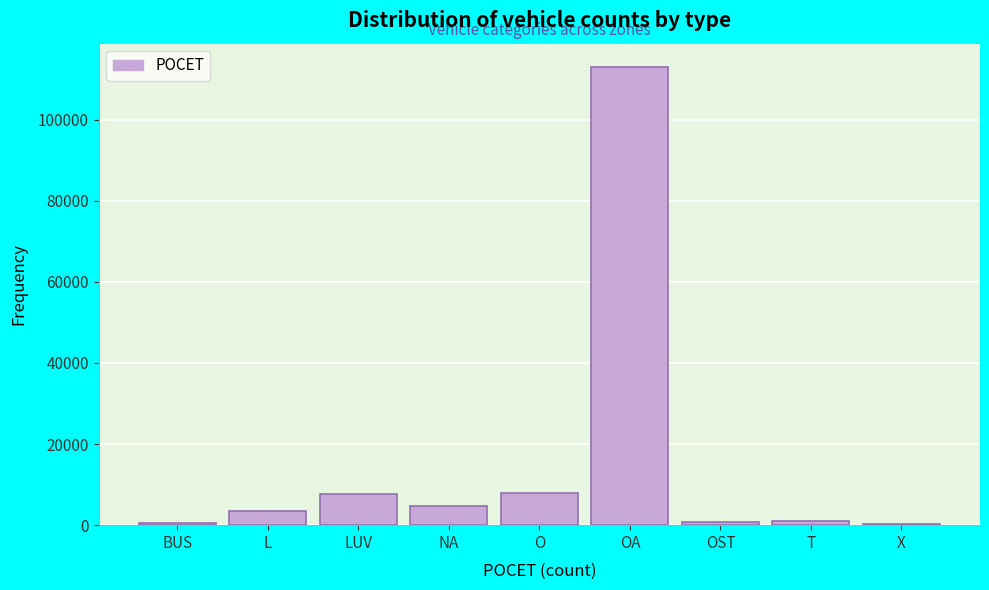

What is the sum of all values?

139314